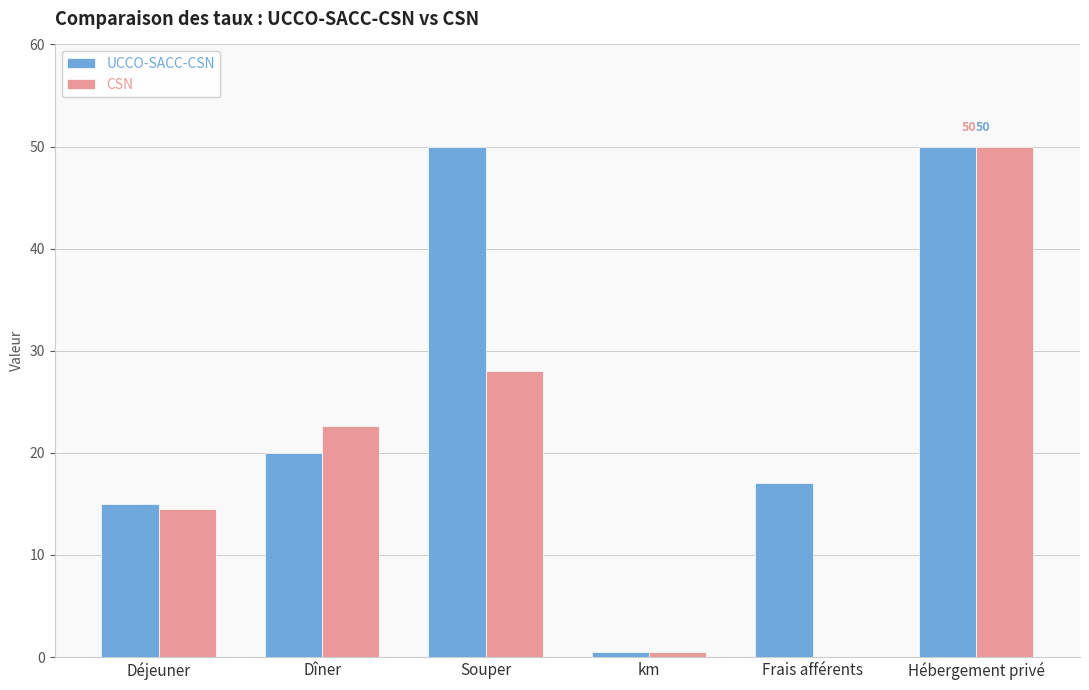

What is the average value of the CSN series?

19.3